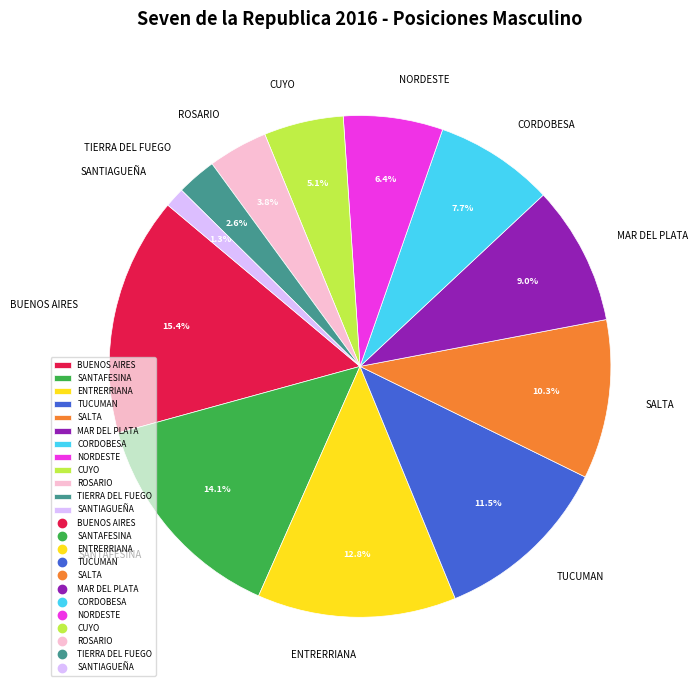

Count the number of slices in the pie.

12